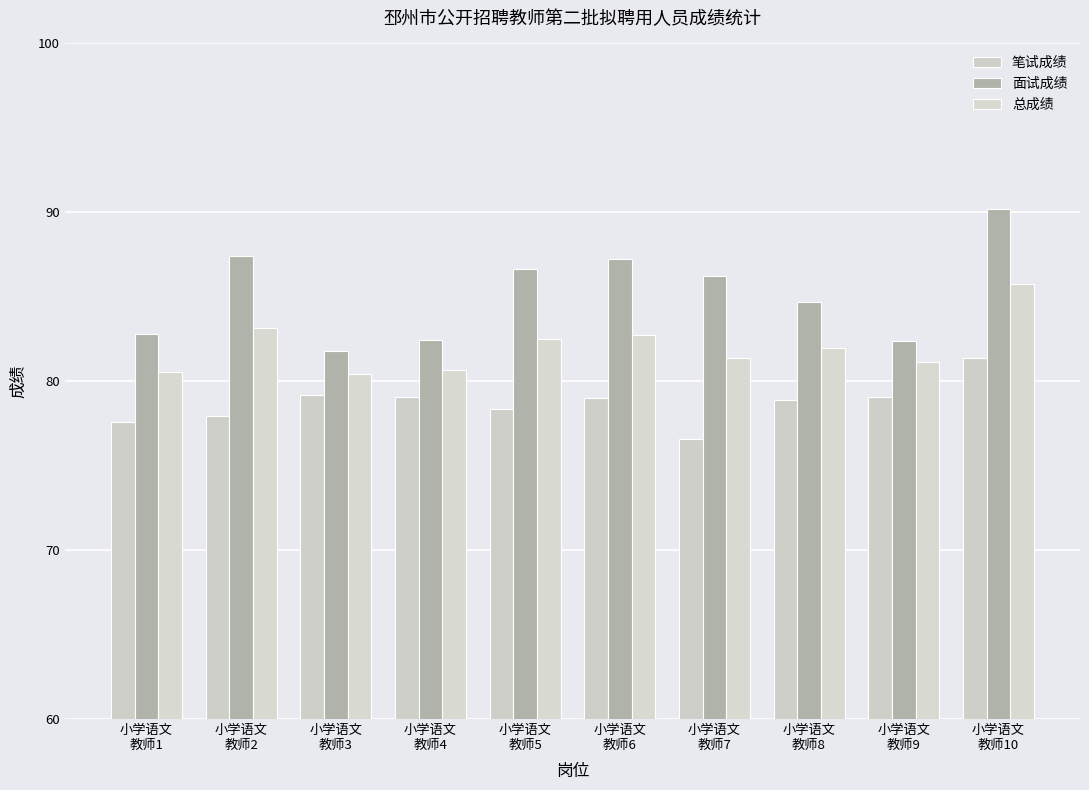

Where is 笔试成绩 nearest to the value 78?

小学语文
教师2